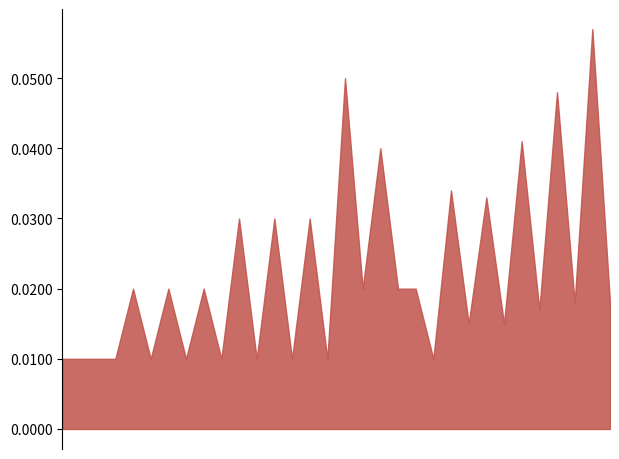

What is the label of the 7th point from the left?

2009-06-29